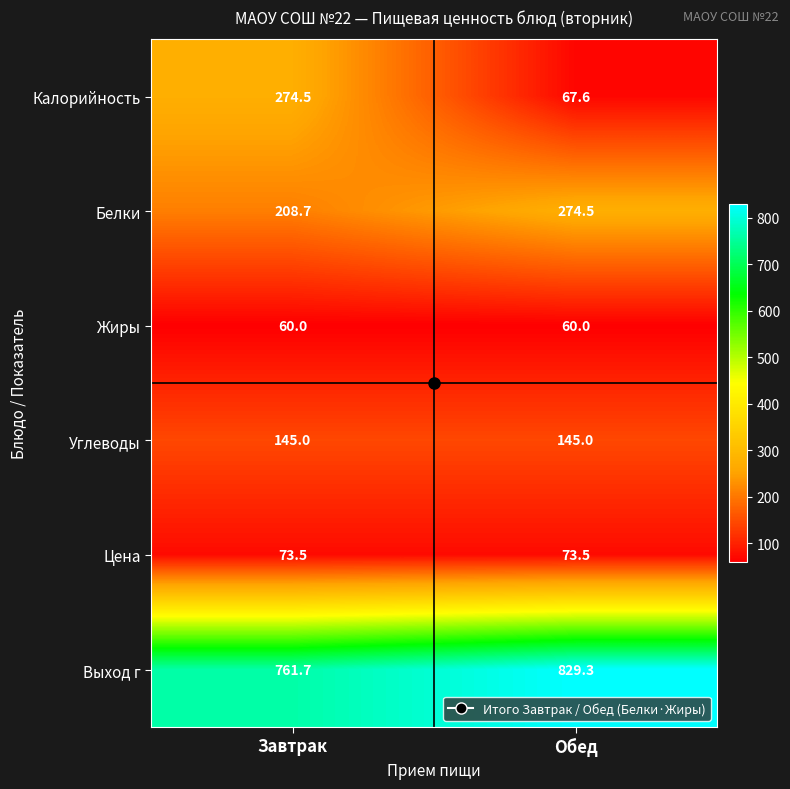

Where is Выход г nearest to the value 795?

Завтрак